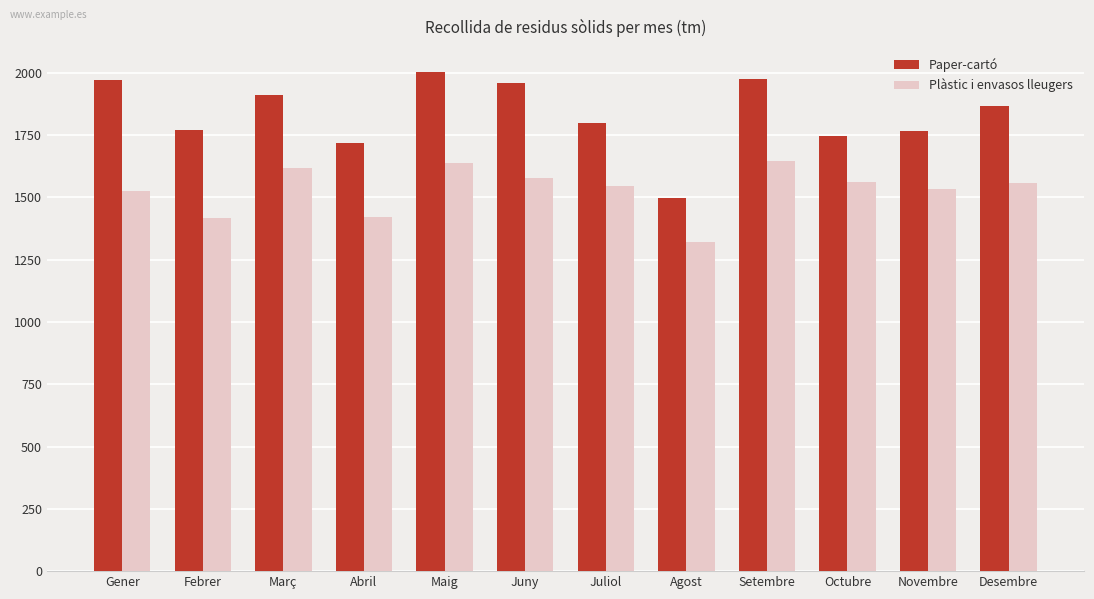

Is the value of Paper-cartó at Maig greater than the value of Plàstic i envasos lleugers at Novembre?

Yes